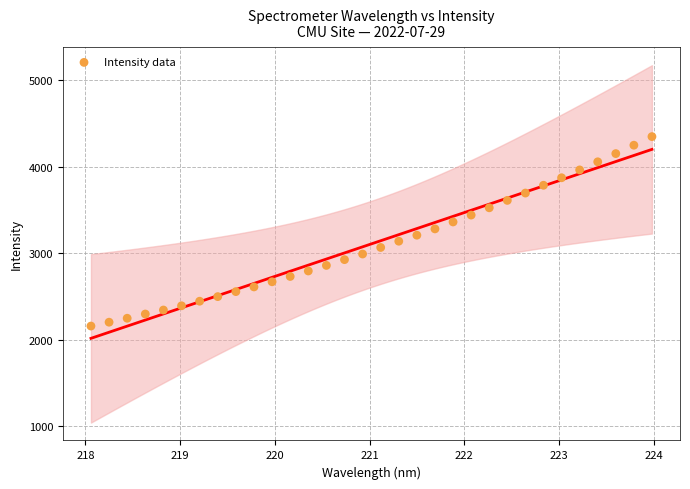

What is the range of X values (max minus min)?

5.9